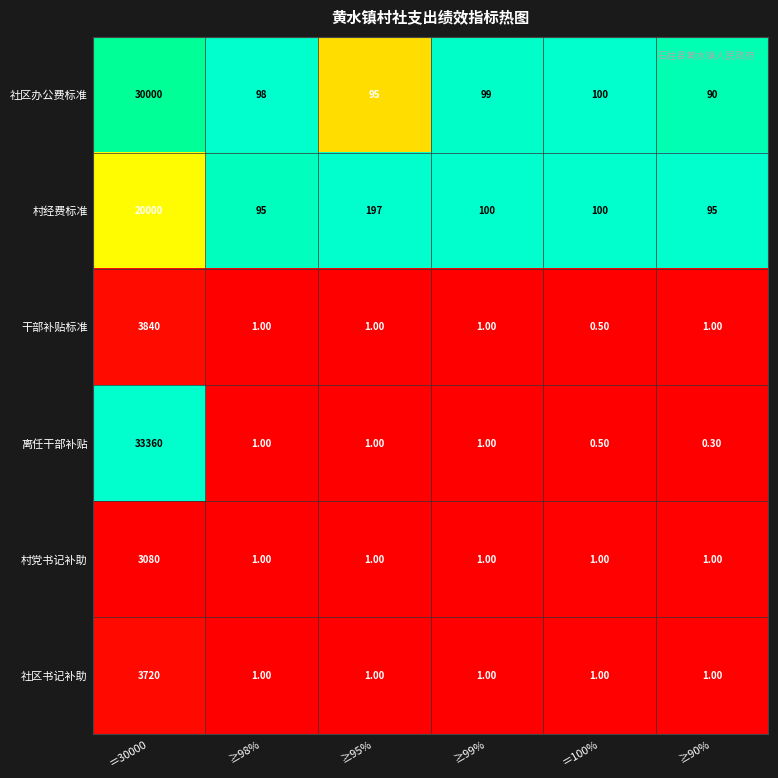

Which series has the largest total across all categories?

离任干部补贴